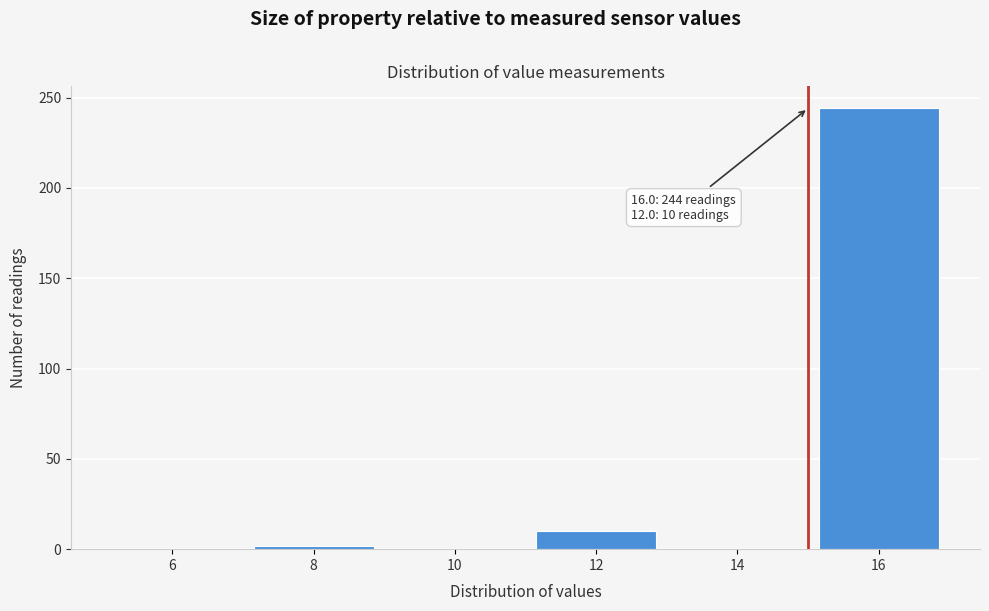

Reading left to right, list all the values displayed in this chart.

6=0	8=2	10=0	12=10	14=0	16=244